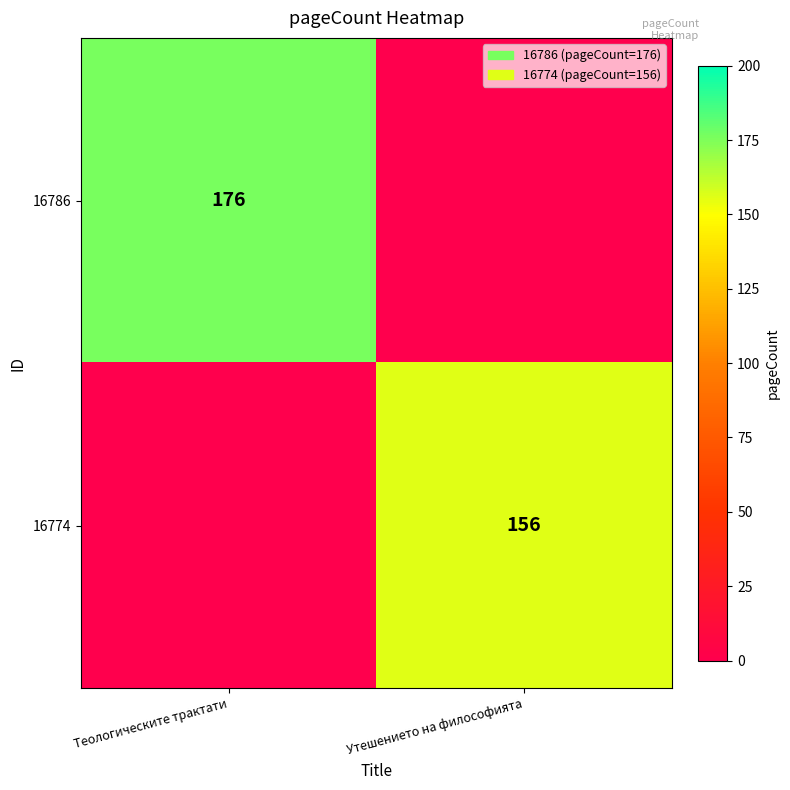

At how many categories does at least one series exceed 172?

1